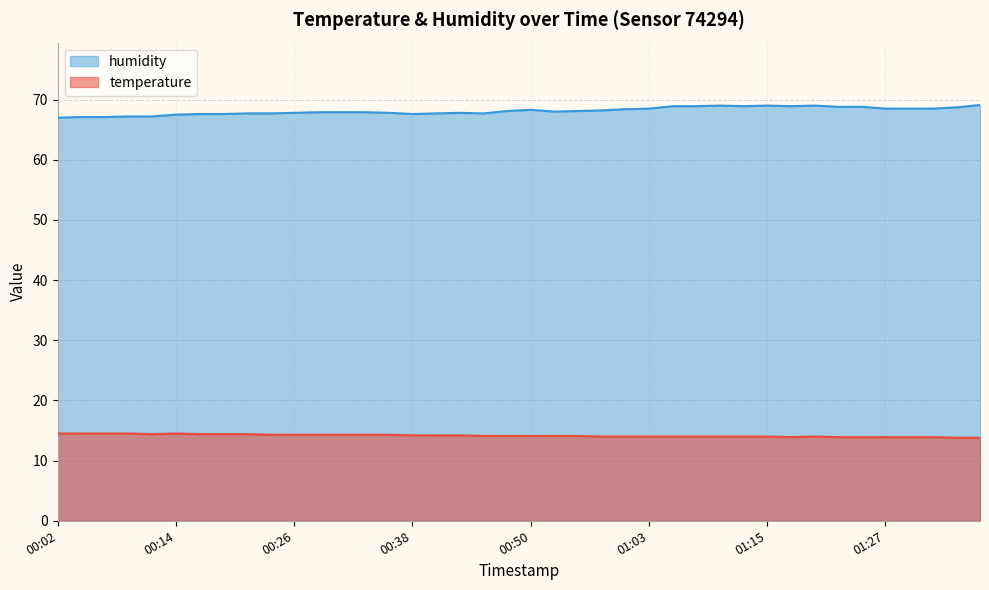

What is the value of the humidity point at the 7th from the left?

67.6